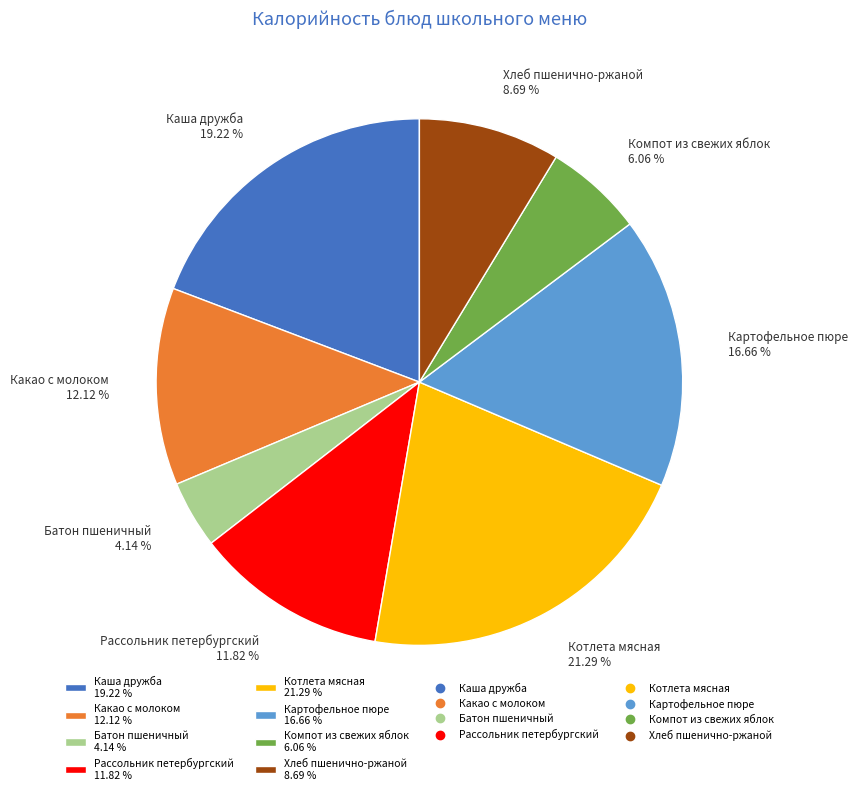

How many slices are in this pie chart?

8